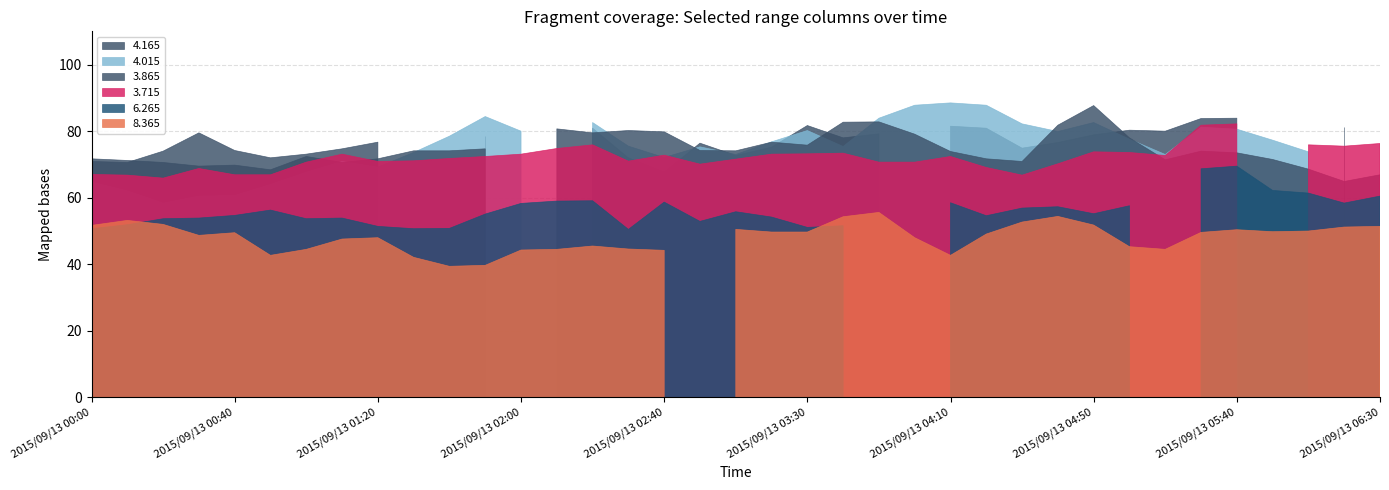

At which label does   8.365 reach its minimum?

2015/09/13 01:40